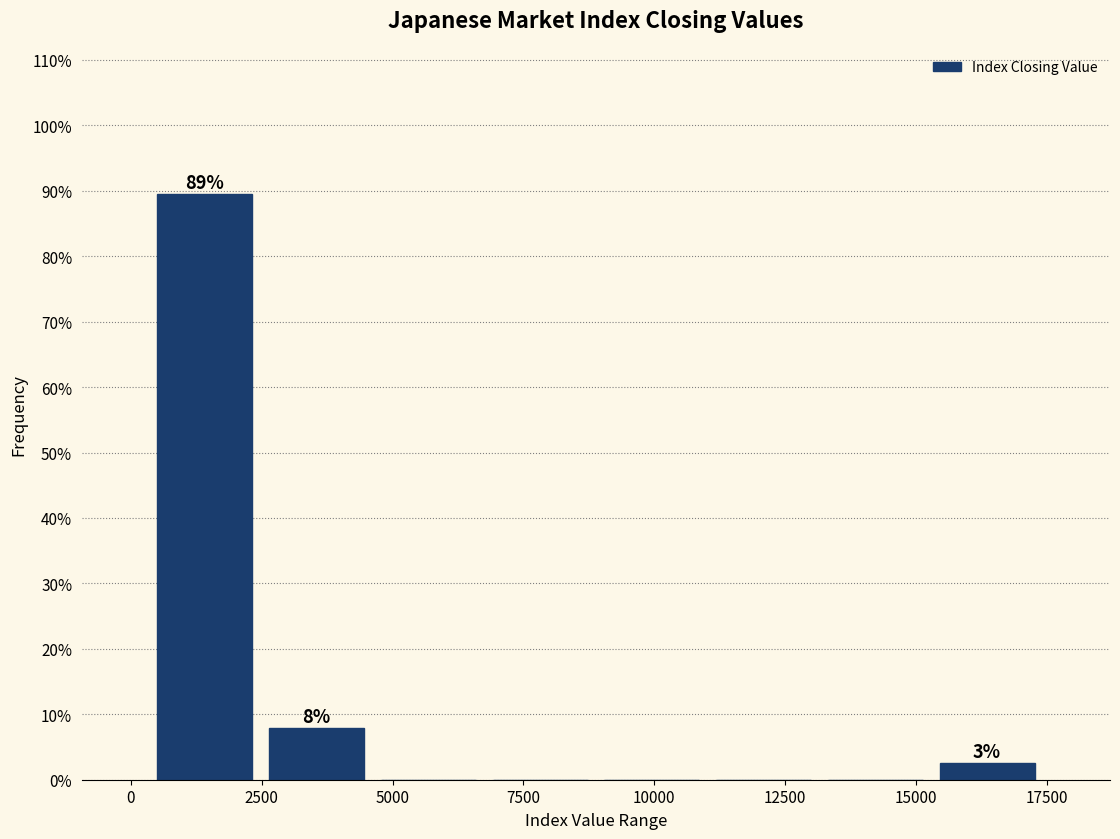

Which range on the x-axis has the tallest bar?

500 to 2500